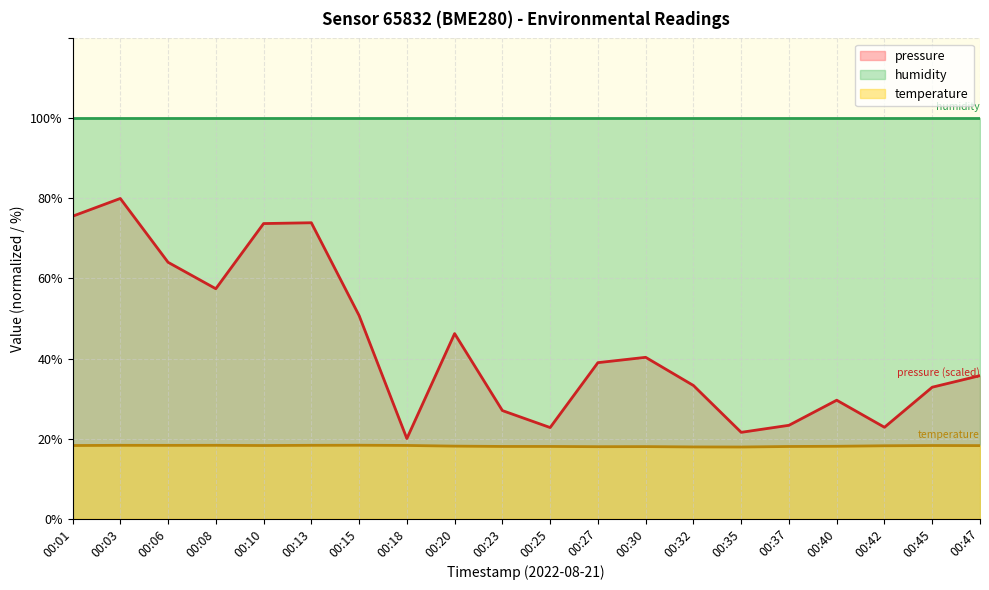

Rank the series by their average value, from highest to lowest.

humidity, pressure, temperature